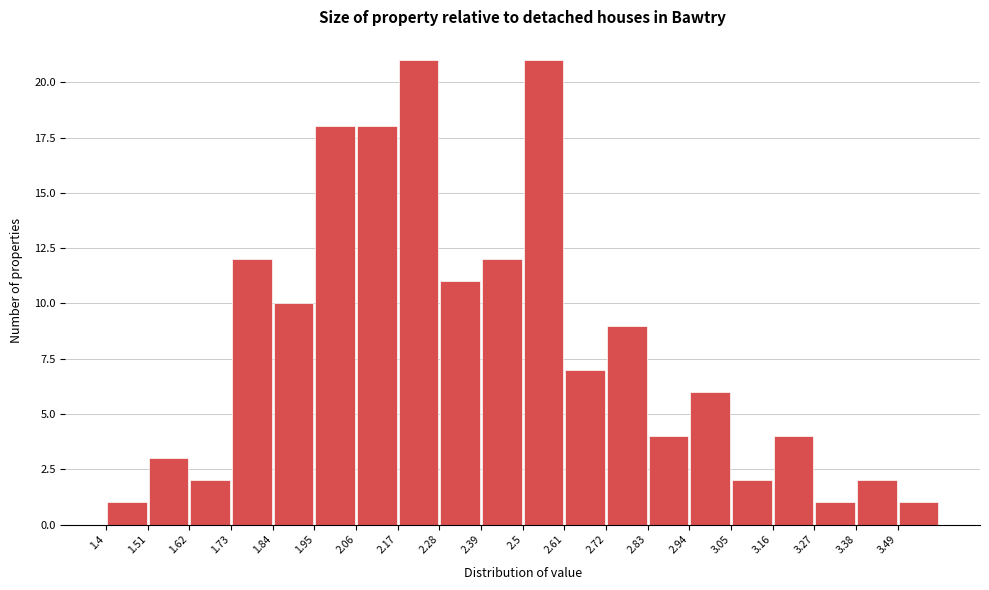

How tall is the bar that spans 2.72 to 2.83 on the x-axis? Neither the bar edges nor the heights are printed on the chart, so give them approximately, as read against the axes.

9